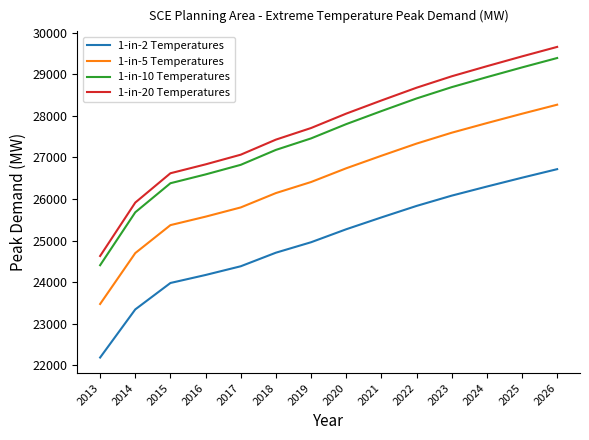

The value of 1-in-10 Temperatures at 2021 is 28113.9. True or false?

True